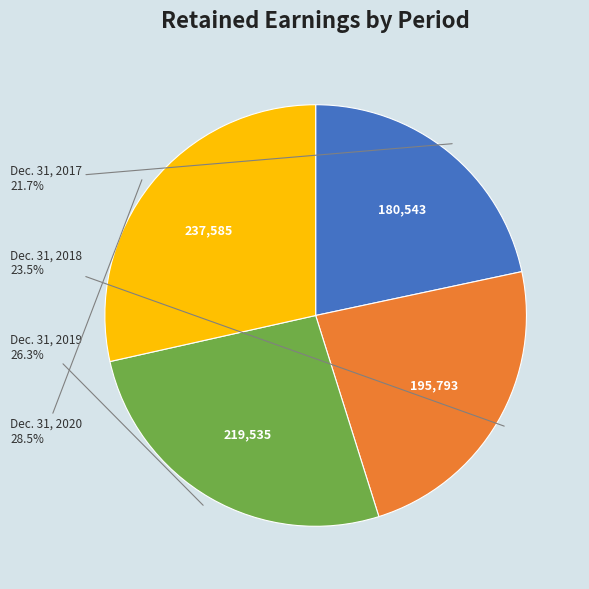

How many segments does this pie chart have?

4